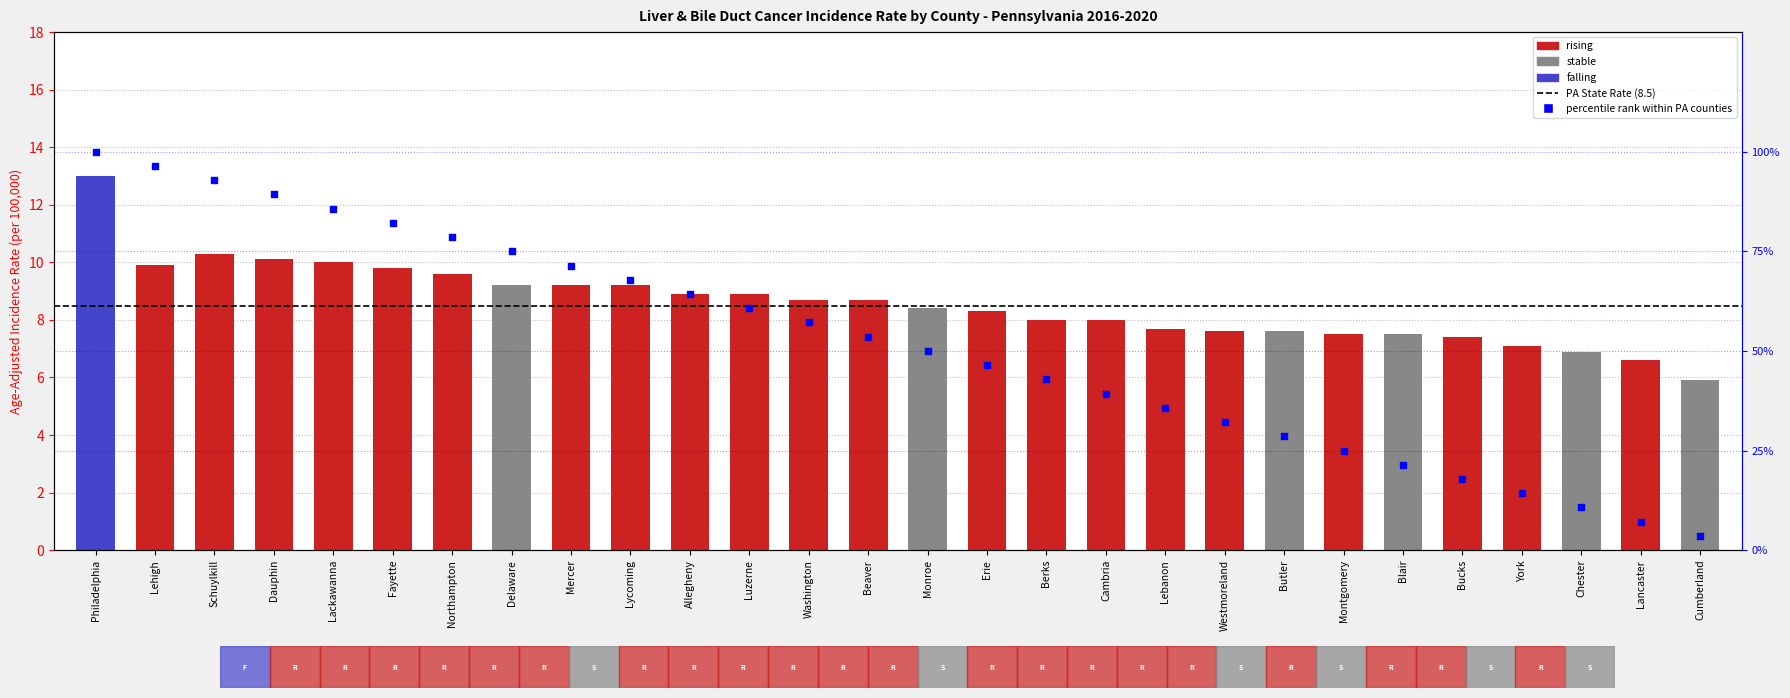

Approximately how many times larger is the value at Dauphin compared to Bucks?

1.4